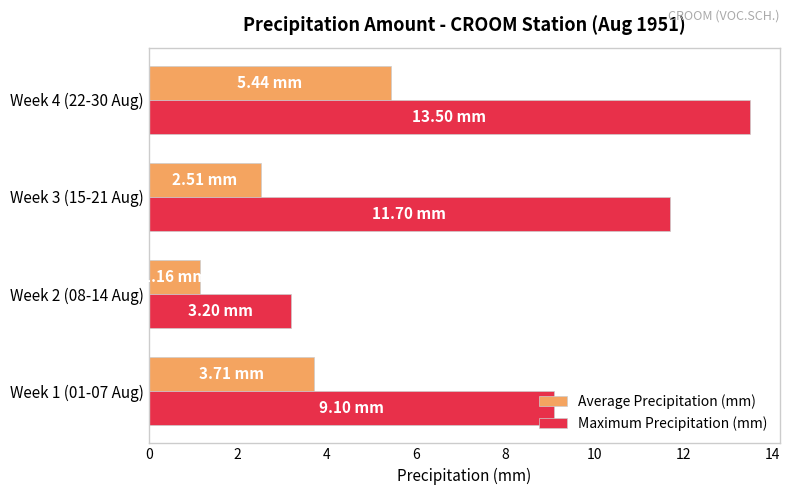

What is the maximum value shown in the chart?

13.5